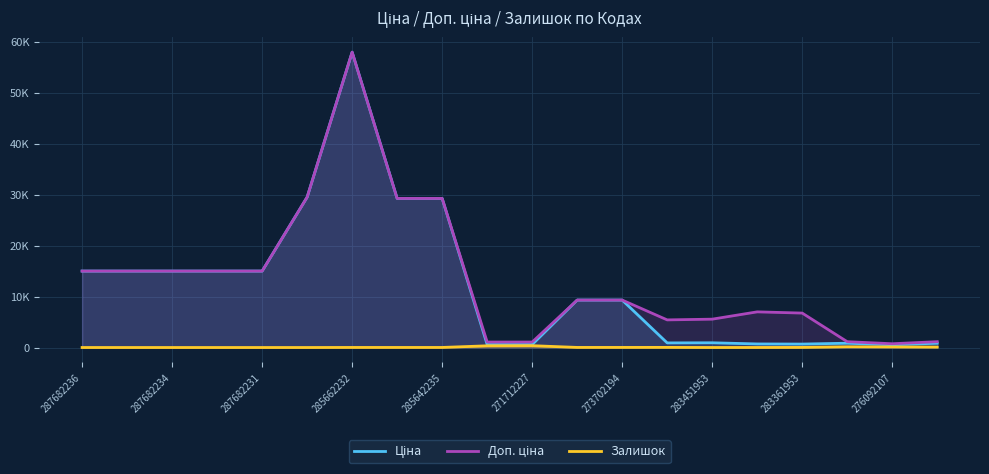

At how many categories does at least one series exceed 20212?

4